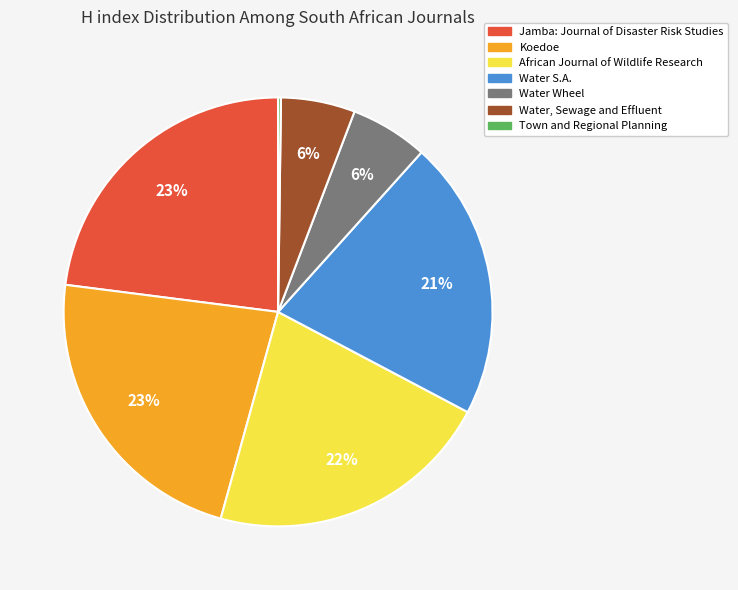

Which has a higher value, Water S.A. or Koedoe?

Koedoe